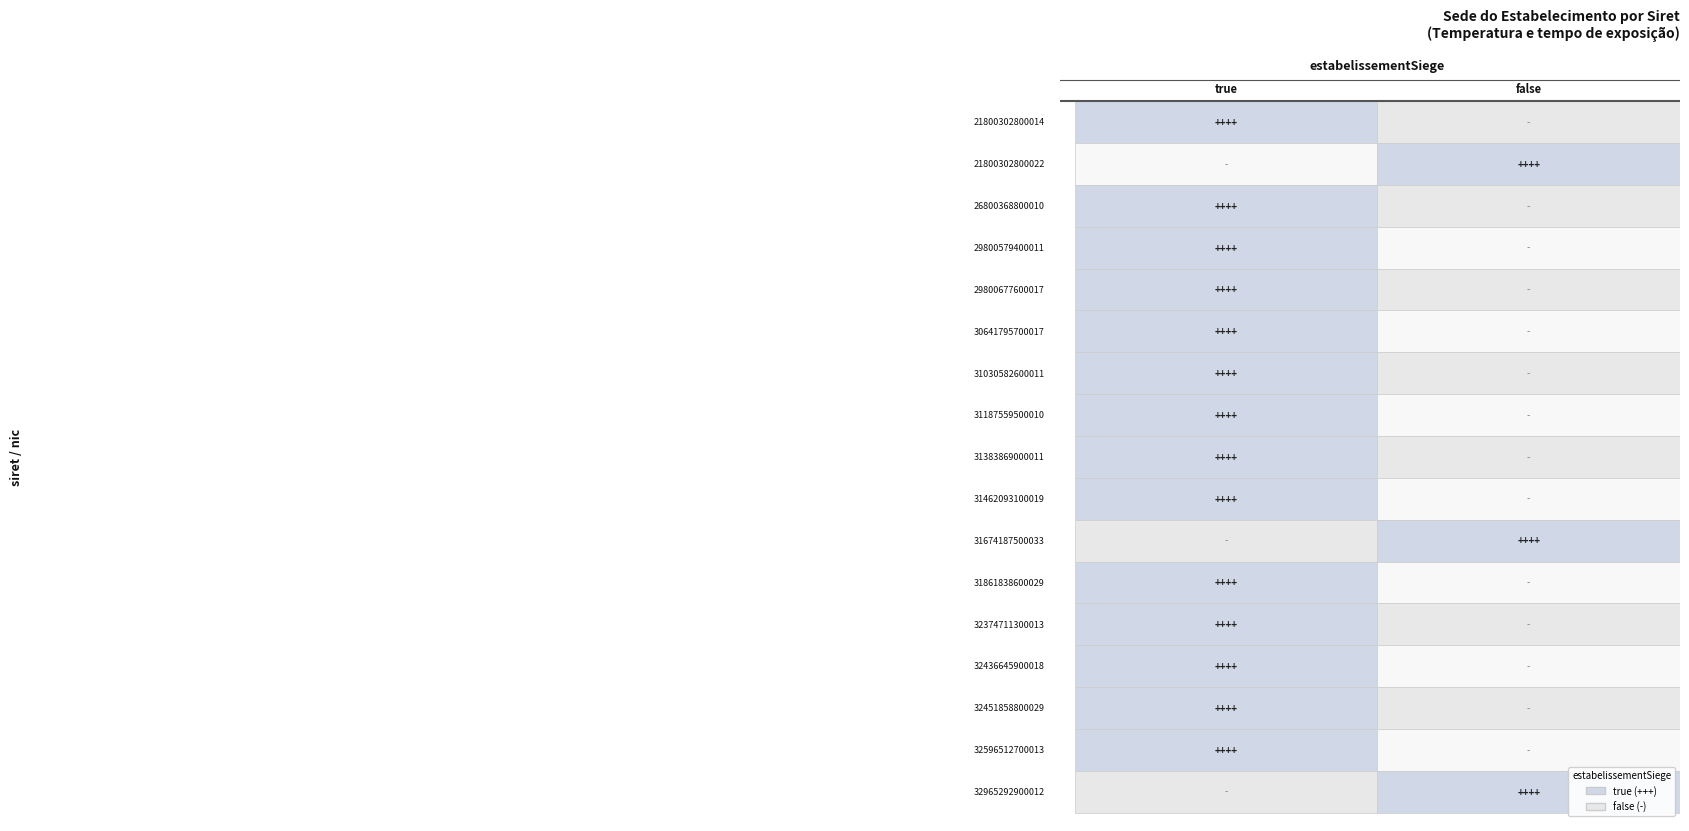

At which category is the sum across all series the highest?

true